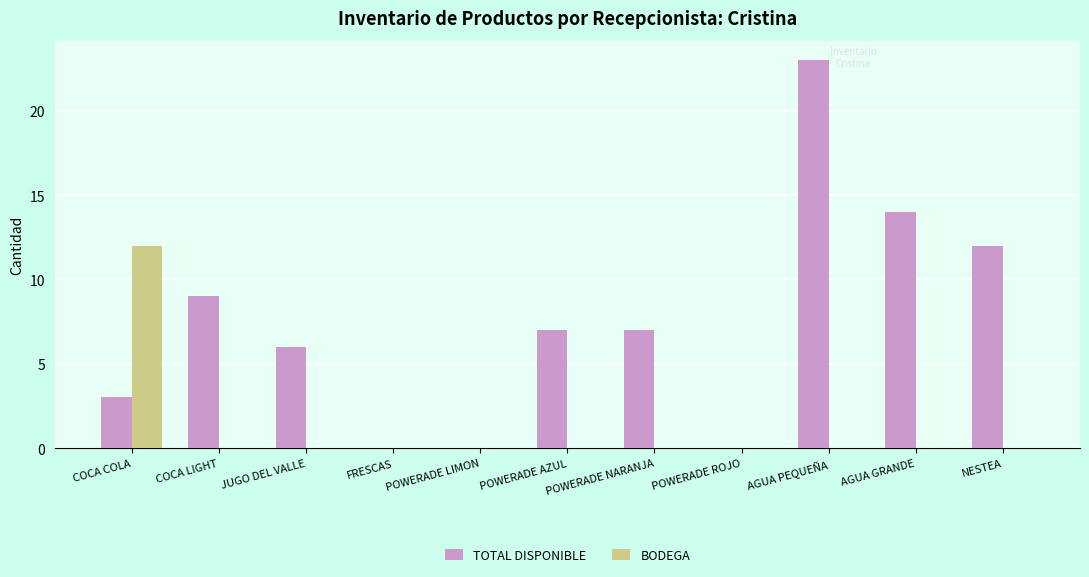

What is the sum of all TOTAL DISPONIBLE values?

81